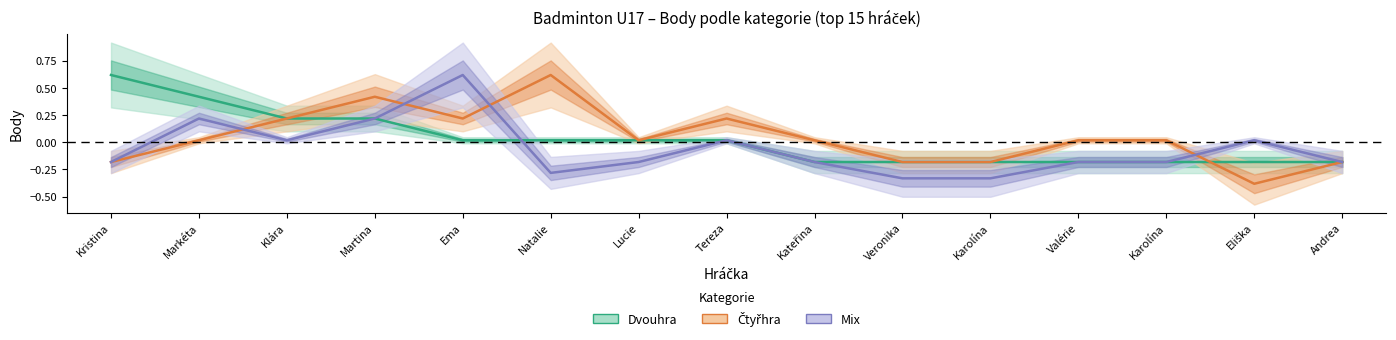

What is the difference between the maximum and minimum values in the Mix series?

1.0